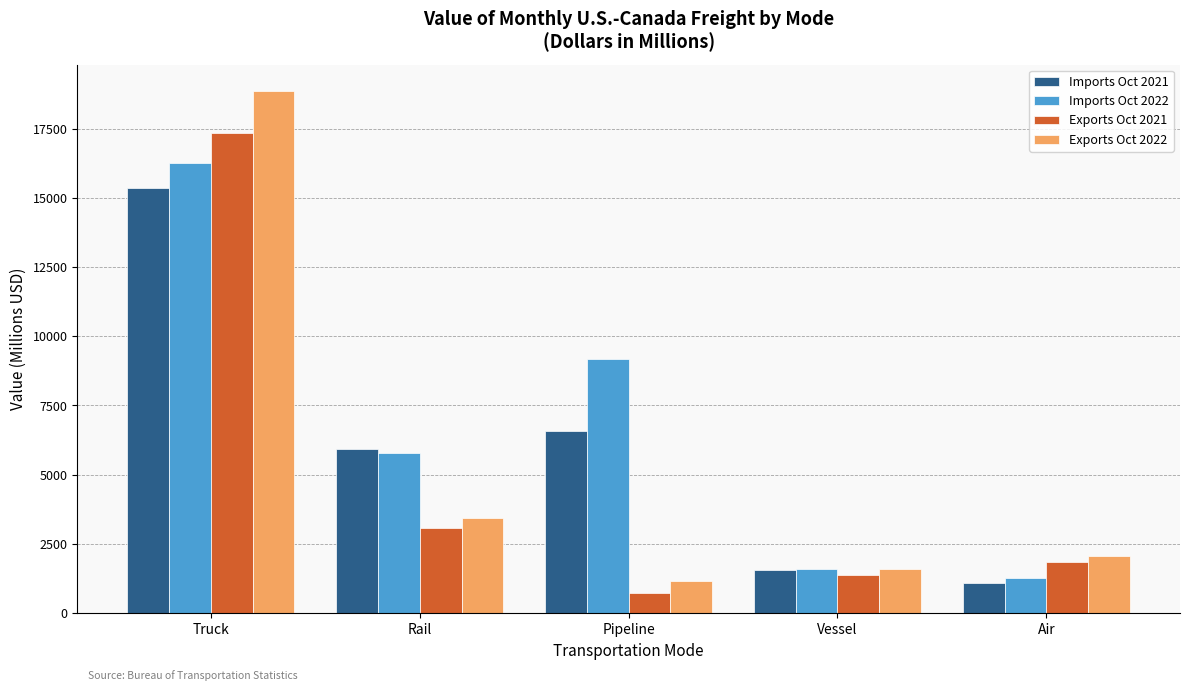

What position from the left is Vessel?

4